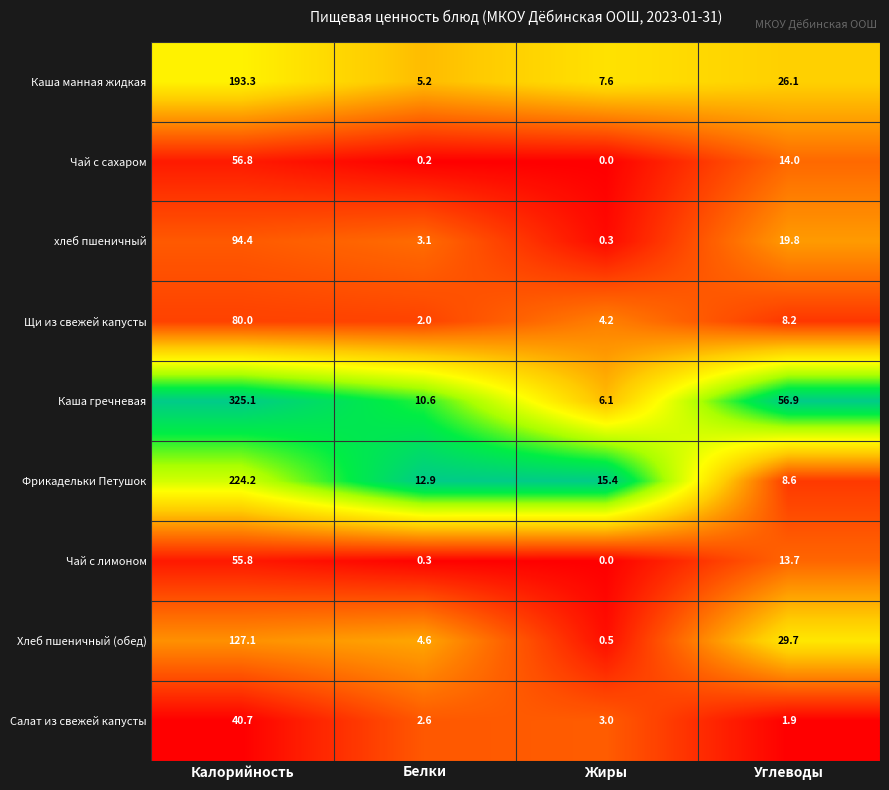

The value of хлеб пшеничный at Белки is 5.1. True or false?

False